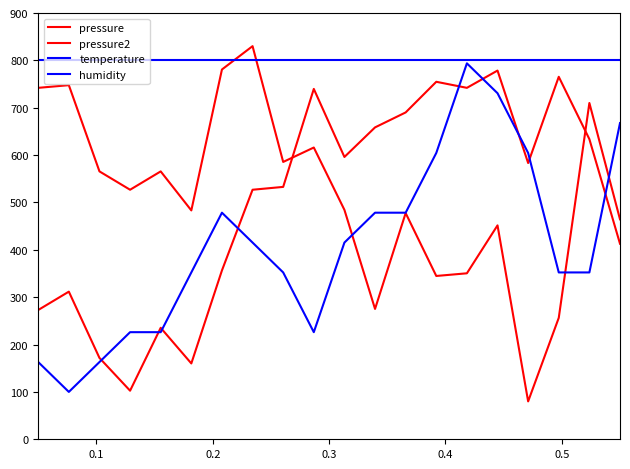

Reading left to right, transcribe all the data shown in this chart.

pressure: 273.0	311.7	171.8	102.6	235.3	160.1	356.5	526.8	532.9	739.7	596.0	658.5	690.1	754.8	742.0	778.5	583.3	765.3	633.7	412.9
pressure2: 742.0	747.6	565.6	526.8	565.6	483.2	780.7	830.0	585.5	616.0	484.3	275.2	477.6	344.8	350.4	451.6	80.0	256.4	710.0	464.4
temperature: 163.1	100.0	163.1	226.1	226.1	352.3	478.4	415.3	352.3	226.1	415.3	478.4	478.4	604.5	793.7	730.6	604.5	352.3	352.3	667.6
humidity: 800.0	800.0	800.0	800.0	800.0	800.0	800.0	800.0	800.0	800.0	800.0	800.0	800.0	800.0	800.0	800.0	800.0	800.0	800.0	800.0